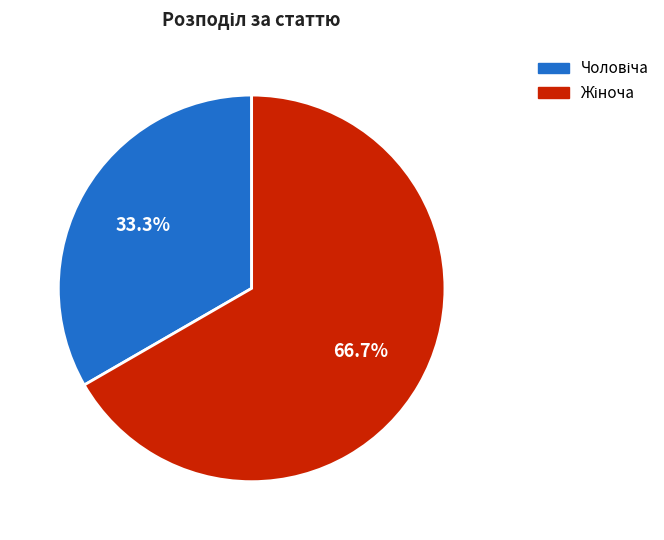

Is there a majority slice in this chart?

Yes